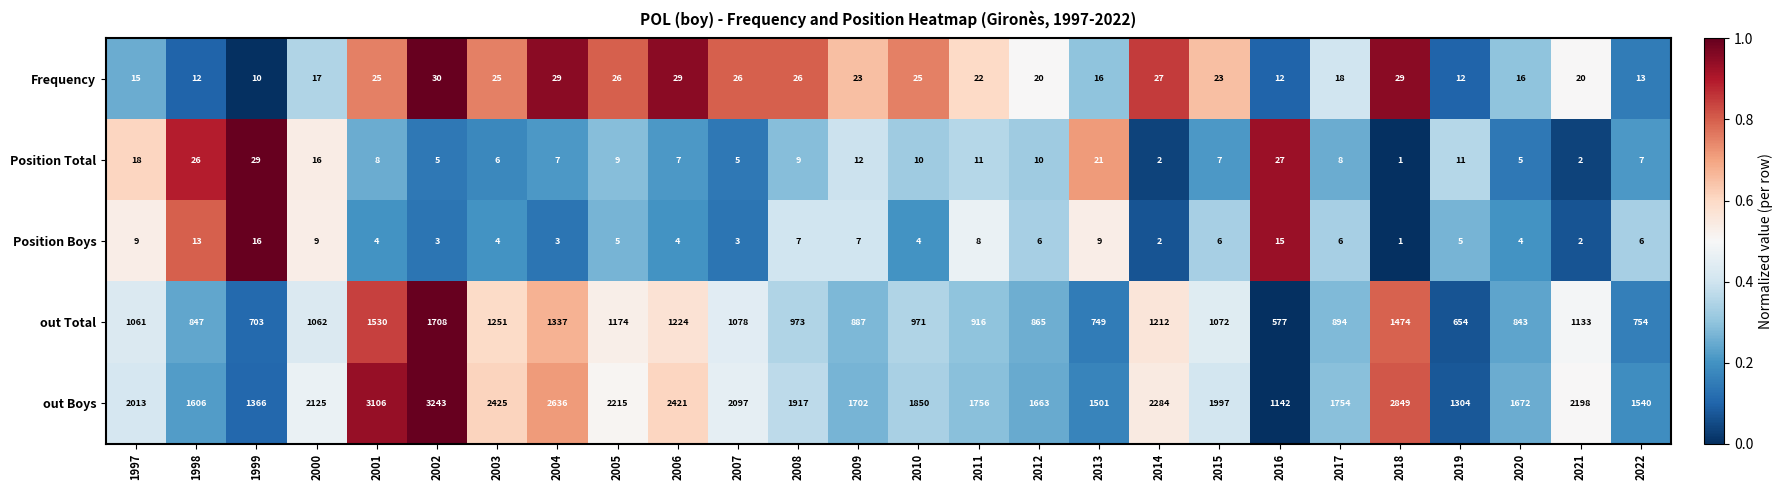

True or false: Position Total has a value of 46 at 1999.

False